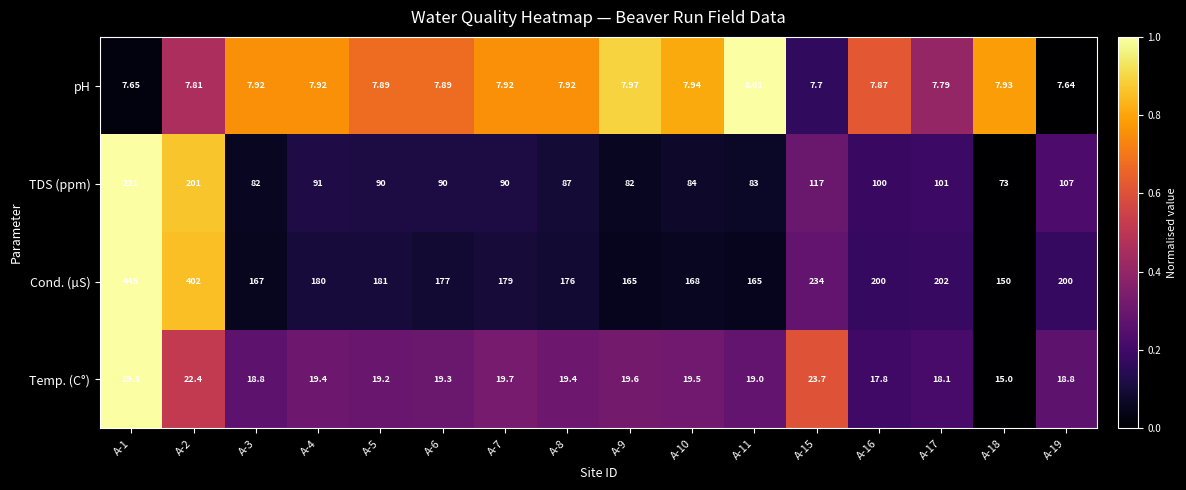

Which series has the largest total across all categories?

Cond. (µS)